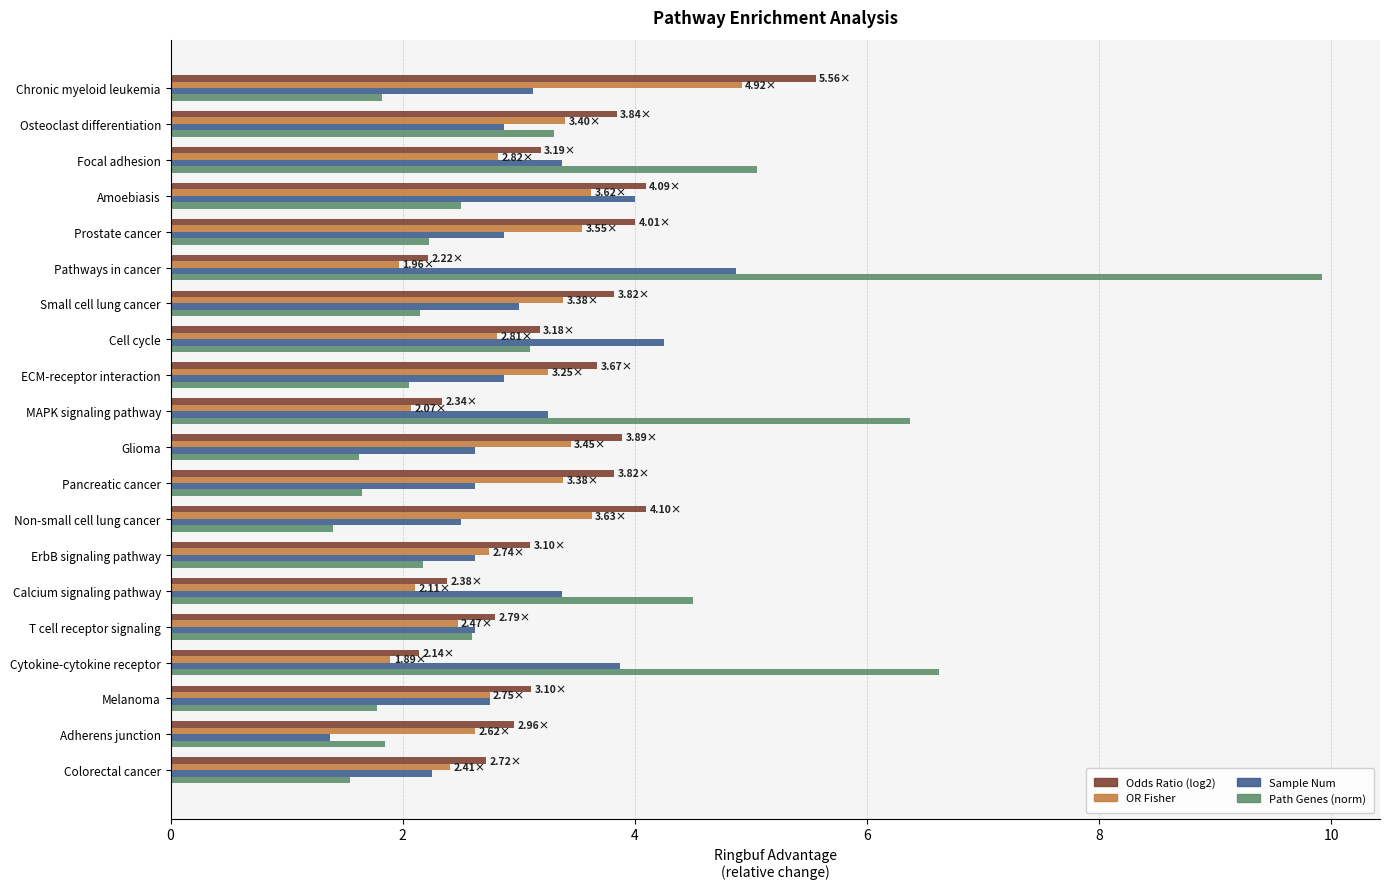

Which label corresponds to the largest value in the chart?

Pathways in cancer